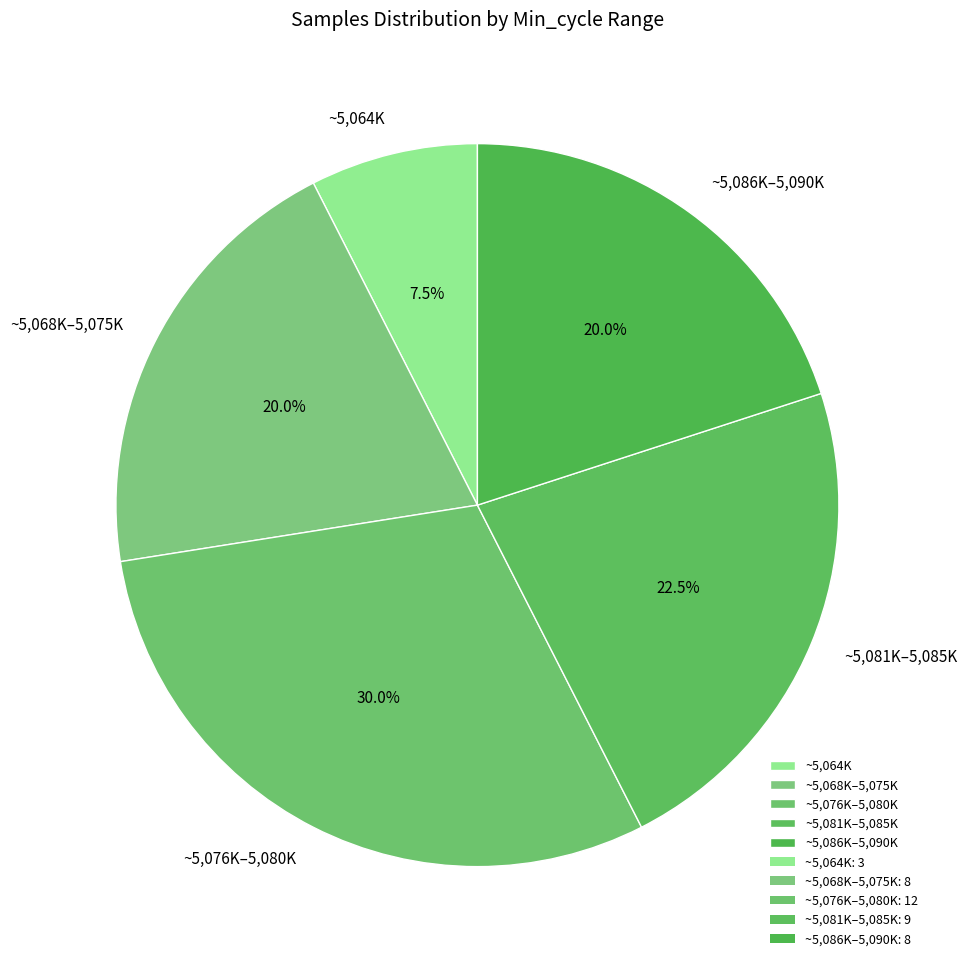

Which category has the smallest portion of the pie?

~5,064K